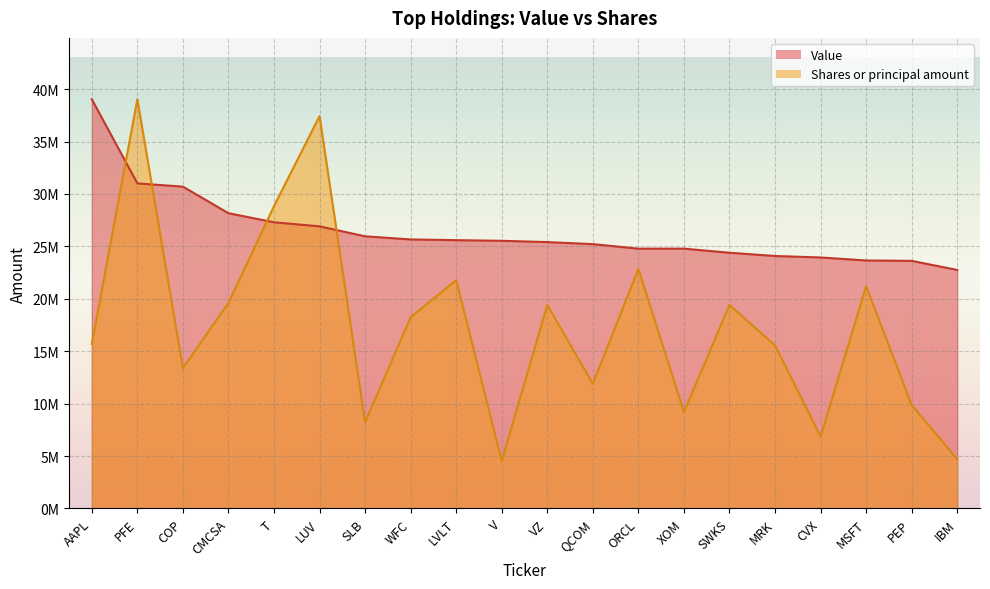

Which has a higher value, VZ or SWKS?

VZ